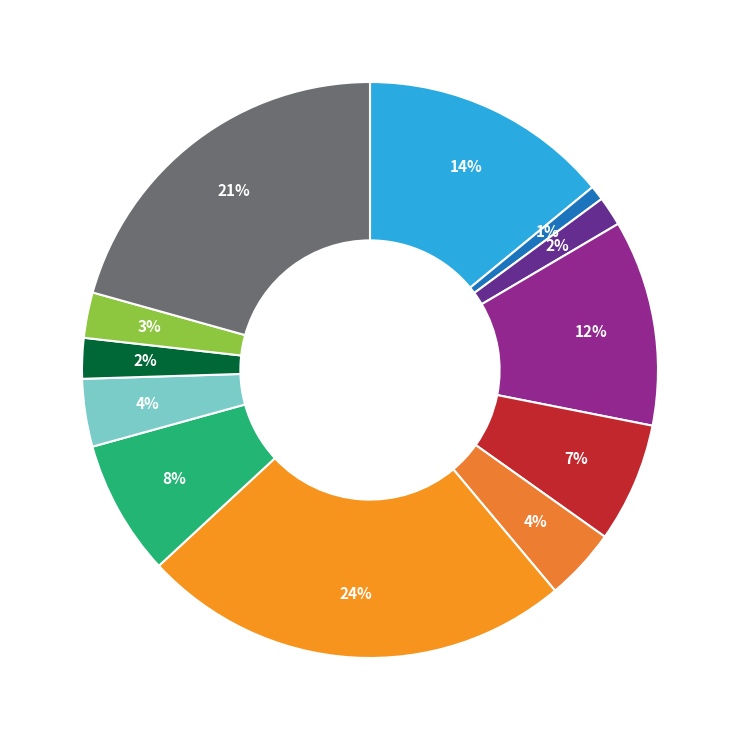

What is the largest slice in the pie chart?

Тефтели мясные с рисом